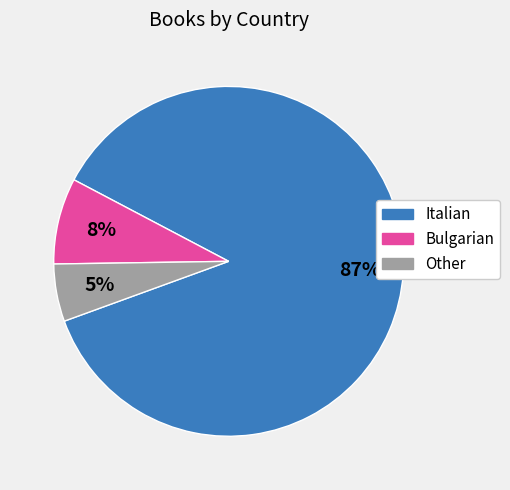

Rank the categories by value from highest to lowest.

Italian, Bulgarian, Other